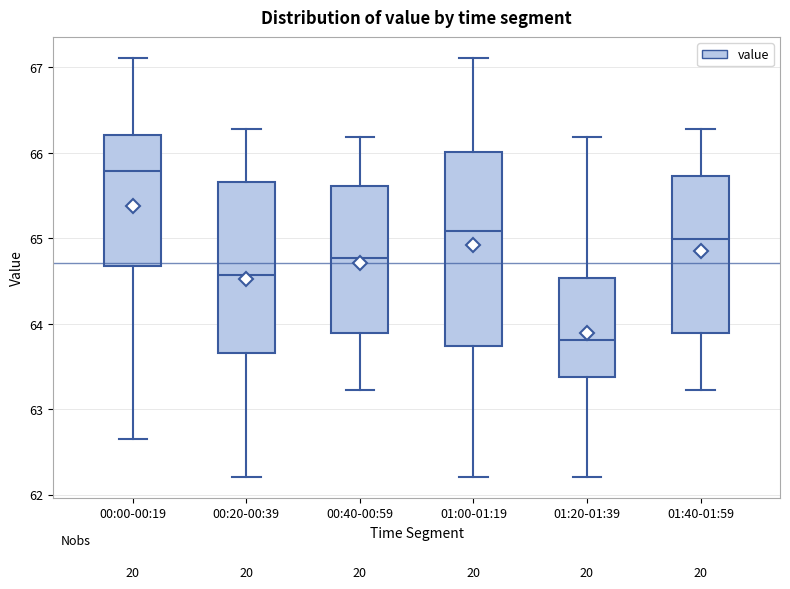

Reading left to right, transcribe this box plot: for each box, give where its median line is, the range the box spans, and where its two whiskers end, as read against the y-axis. The values are not printed on the chart, so give them approximately, as read against the axis.

00:00-00:19: median 65.8, box 64.7 to 66.2, whiskers 62.7 to 67.1
00:20-00:39: median 64.6, box 63.7 to 65.7, whiskers 62.2 to 66.3
00:40-00:59: median 64.8, box 63.9 to 65.6, whiskers 63.2 to 66.2
01:00-01:19: median 65.1, box 63.7 to 66.0, whiskers 62.2 to 67.1
01:20-01:39: median 63.8, box 63.4 to 64.5, whiskers 62.2 to 66.2
01:40-01:59: median 65.0, box 63.9 to 65.7, whiskers 63.2 to 66.3